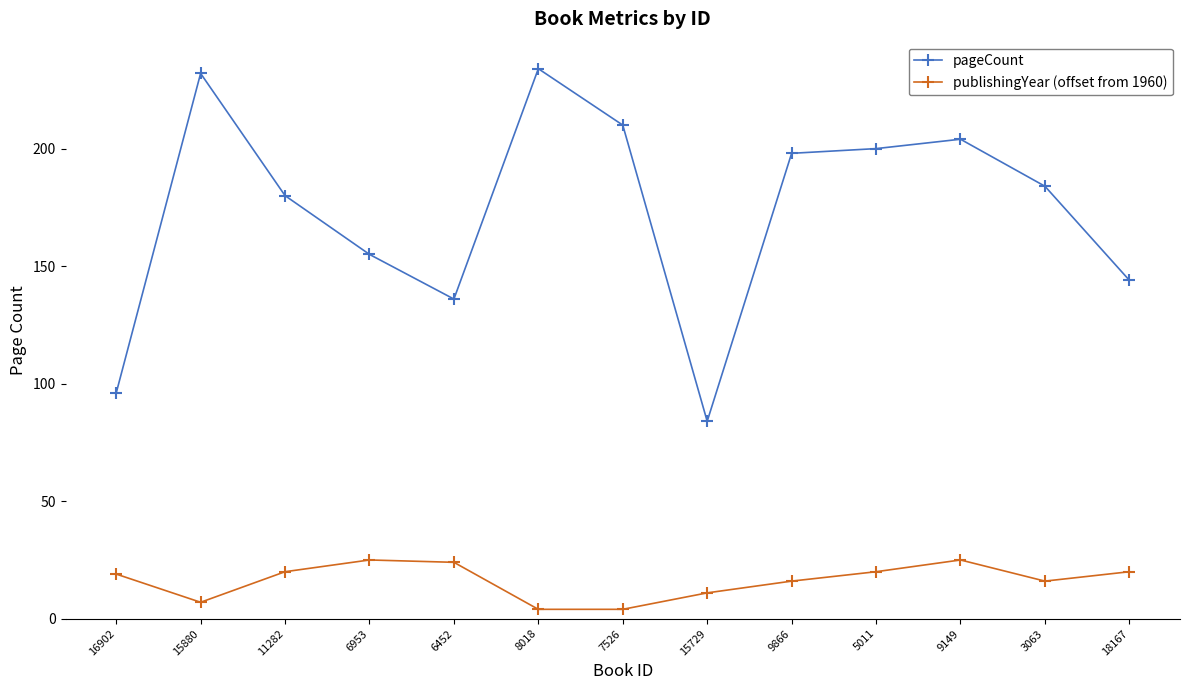

The pageCount series shows 184 at 3063. True or false?

True